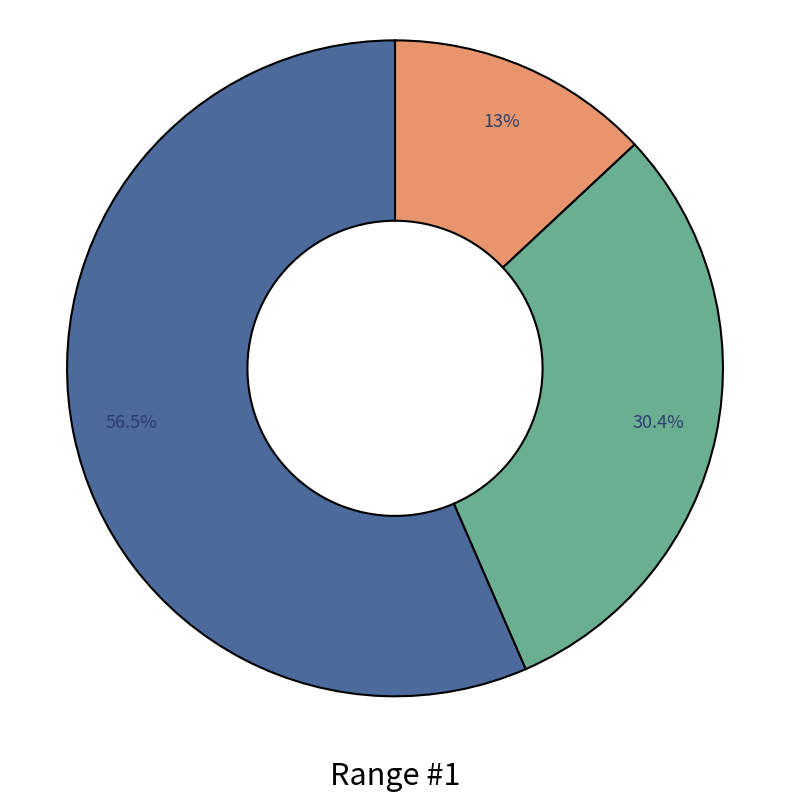

Is there a majority slice in this chart?

Yes